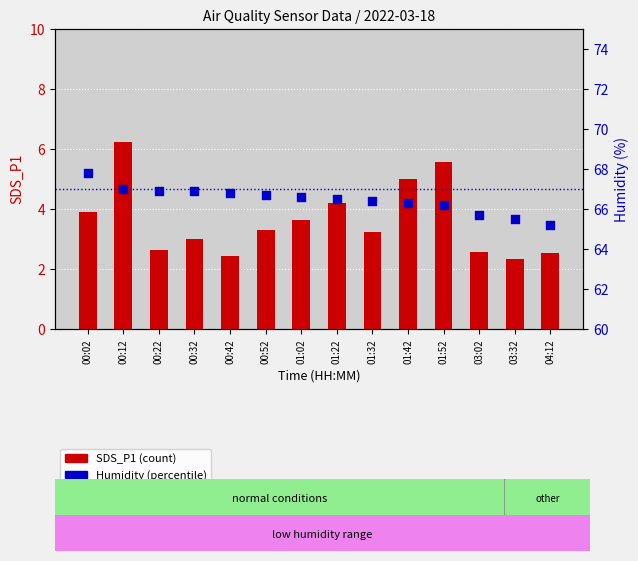

Which series contains the lowest Y value?

SDS_P1 (count)